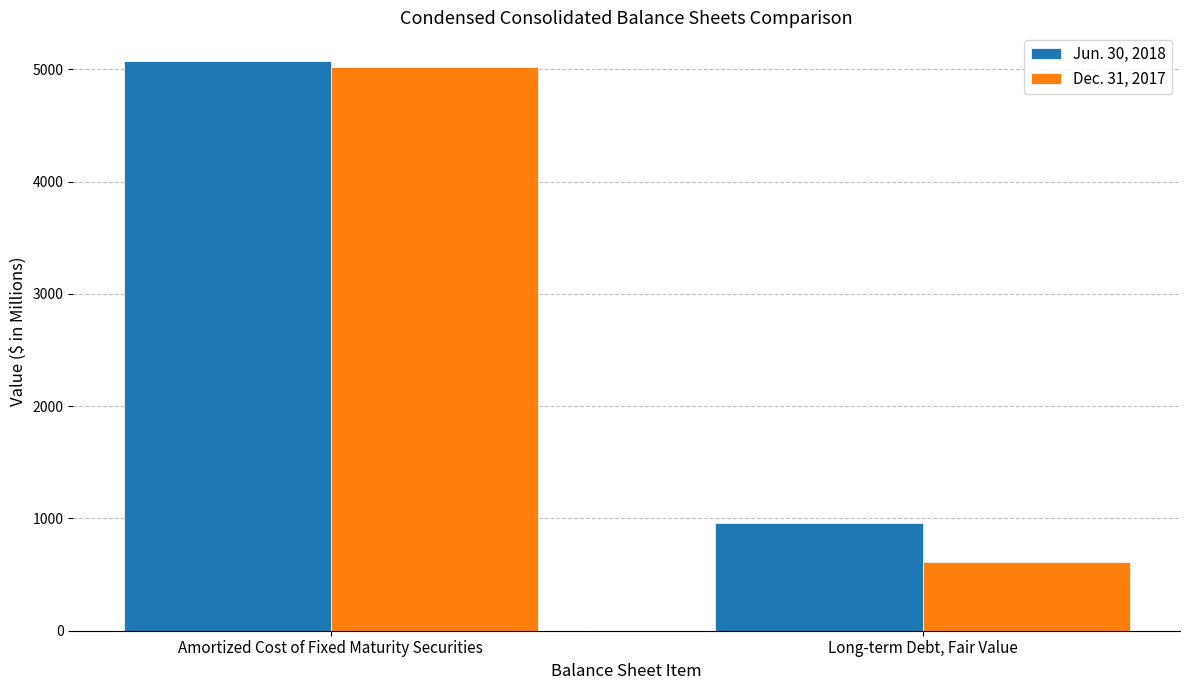

Are the bars grouped side by side (vs. stacked)?

Yes